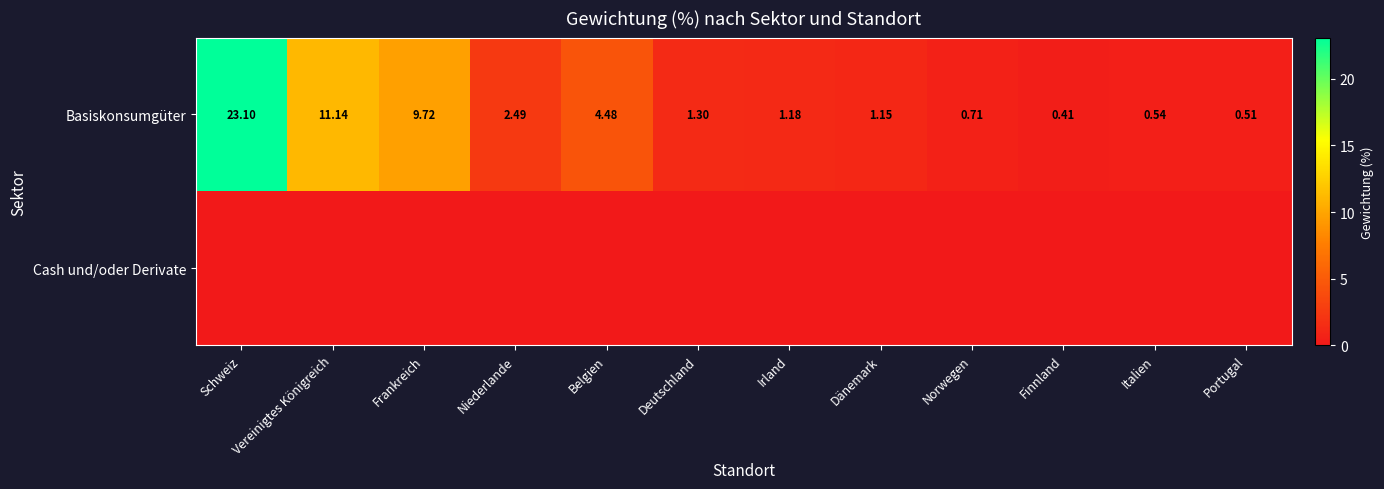

Is it true that Basiskonsumgüter equals 1.9 at Irland?

False